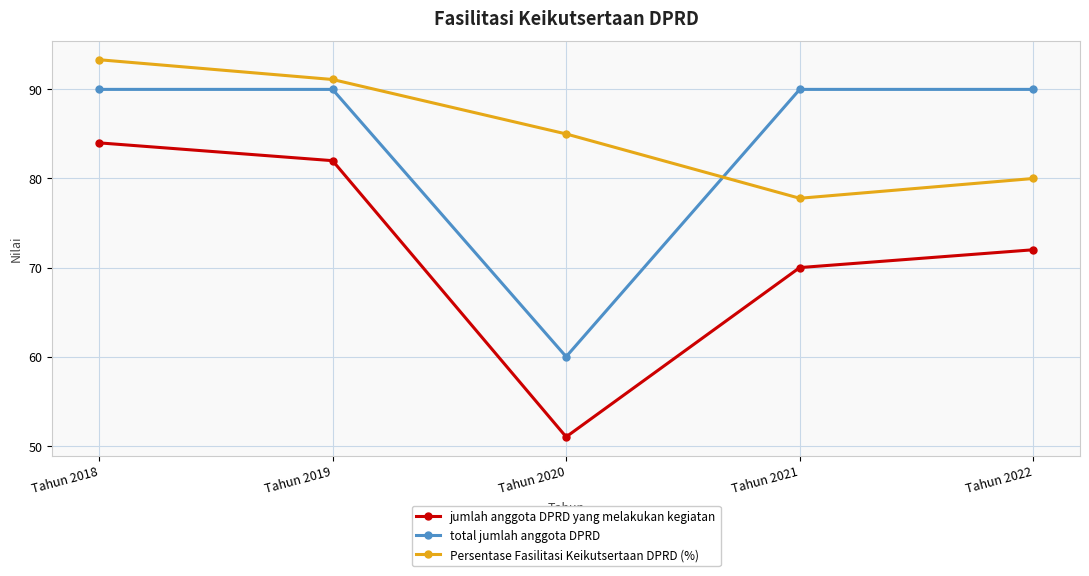

Which series changed the most between Tahun 2021 and Tahun 2022?

Persentase Fasilitasi Keikutsertaan DPRD (%)